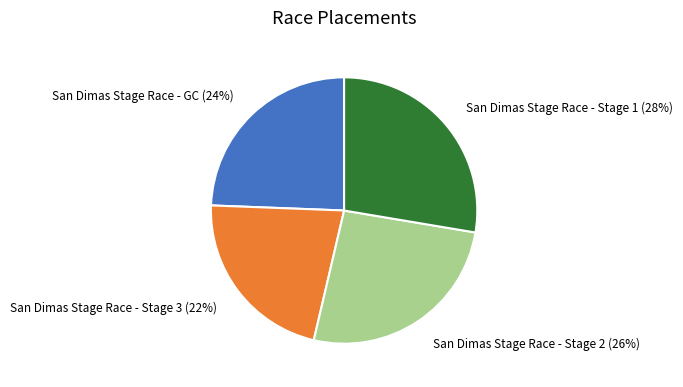

Is San Dimas Stage Race - Stage 2 the majority of the pie?

No